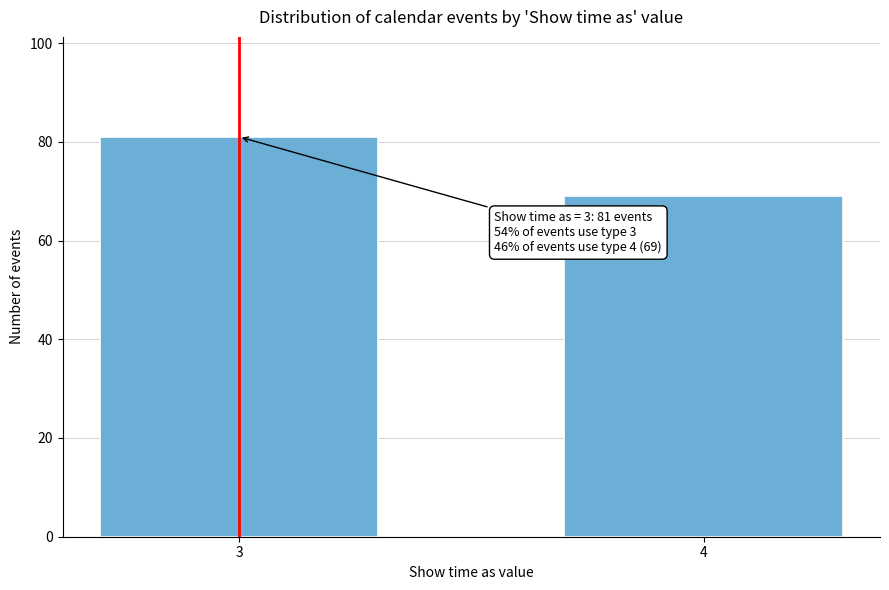

Reading left to right, extract all data points from this chart.

81	69